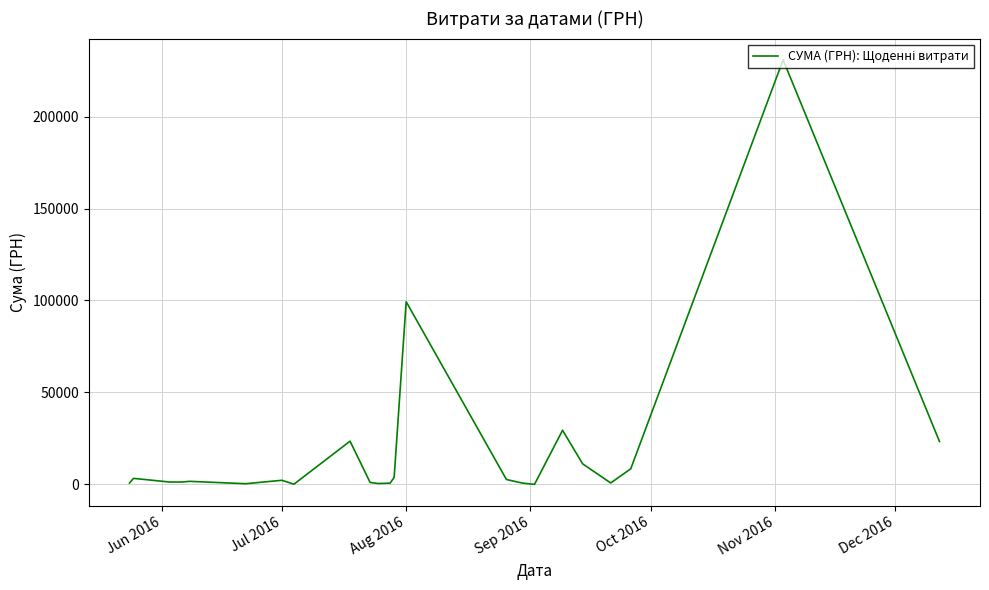

What is the minimum value shown in the chart?

17.4